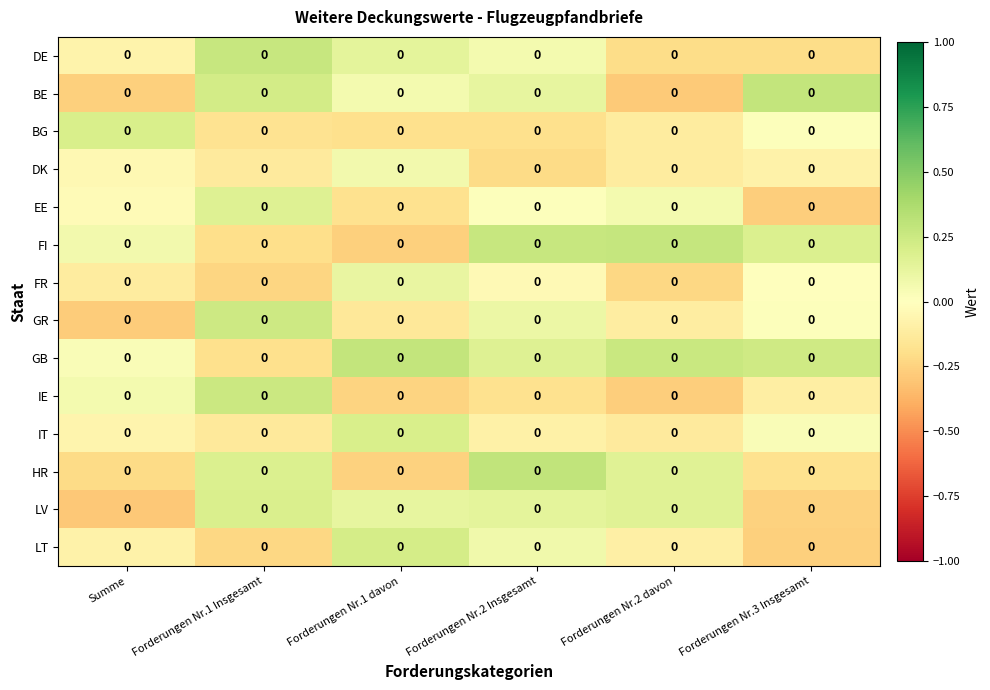

Between Forderungen Nr.1 davon and Forderungen Nr.1 Insgesamt, which is larger?

Forderungen Nr.1 Insgesamt